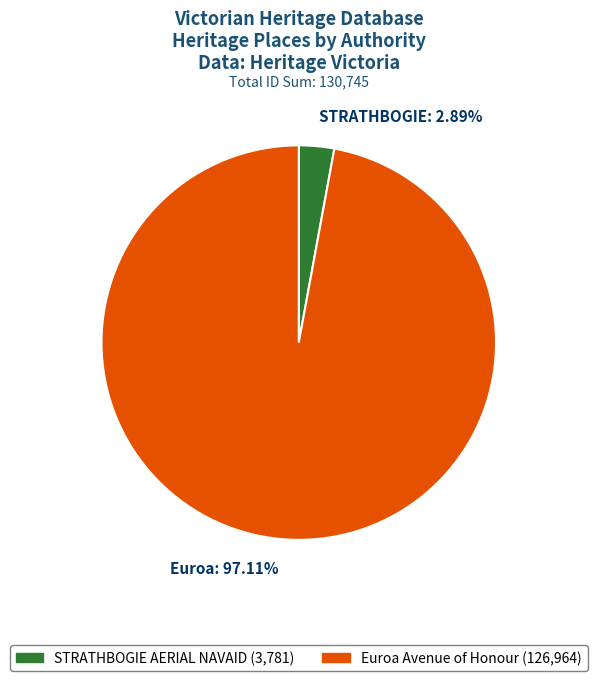

Rank the categories by value from highest to lowest.

Euroa: 97.11%, STRATHBOGIE: 2.89%